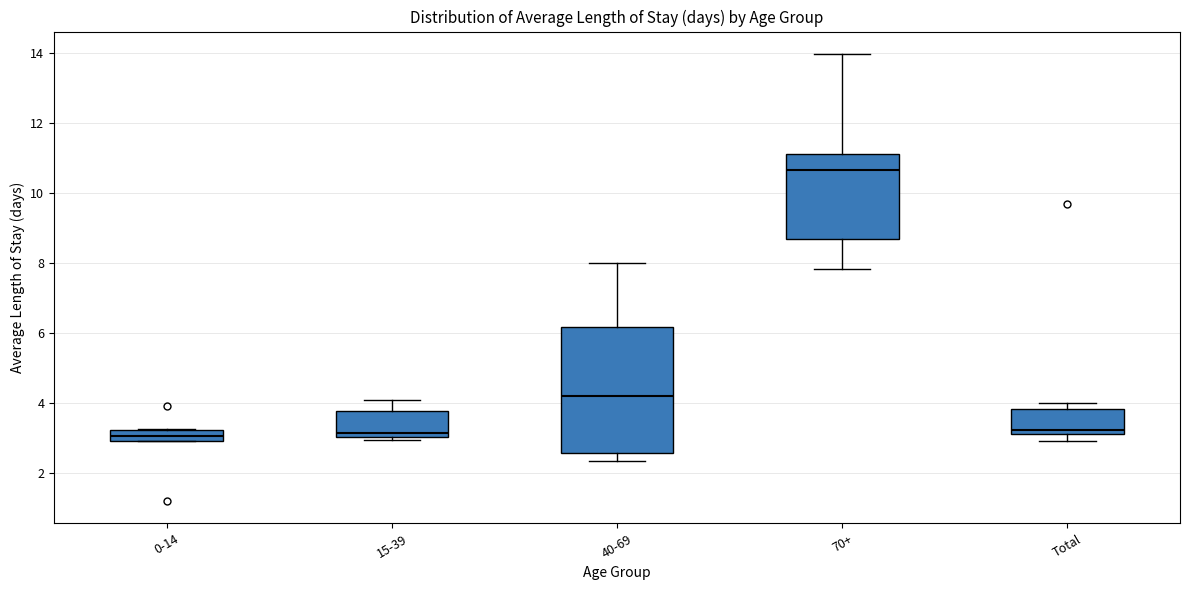

Reading left to right, read every box against the y-axis: the position of its median line, the range the box covers, and the ends of its whiskers. The values are not printed on the chart, so give them approximately, as read against the axis.

0-14: median 3.0 (inside the box), box 3.0 to 3.2, whiskers 3.0 to 3.2
15-39: median 3.2, box 3.0 to 3.8, whiskers 3.0 (just below the box's lower edge) to 4.0
40-69: median 4.2, box 2.6 to 6.2, whiskers 2.4 to 8.0
70+: median 10.6, box 8.6 to 11.2, whiskers 7.8 to 14.0
Total: median 3.2 (just above the box's lower edge), box 3.2 to 3.8, whiskers 3.0 to 4.0